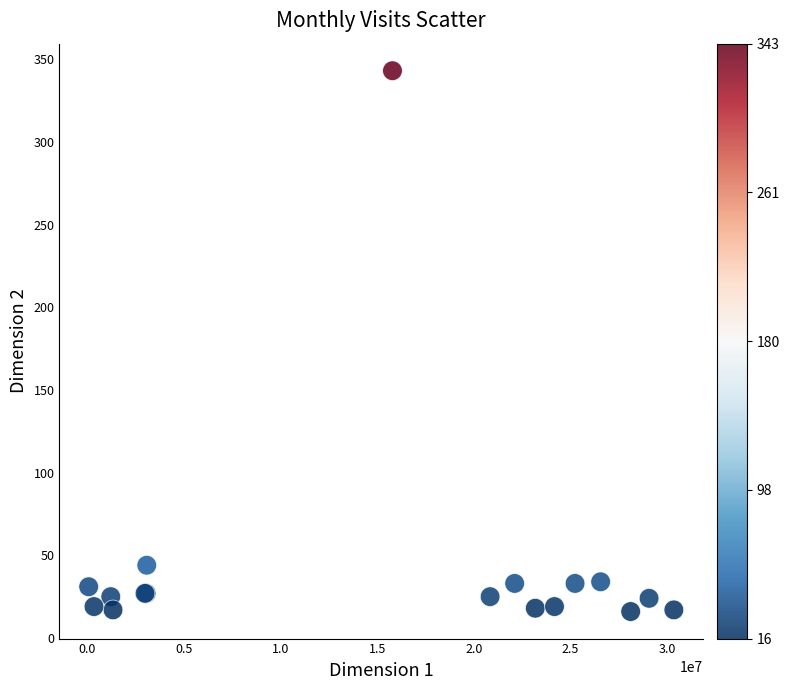

What Y value in the scatter plot is closest to 179?

44